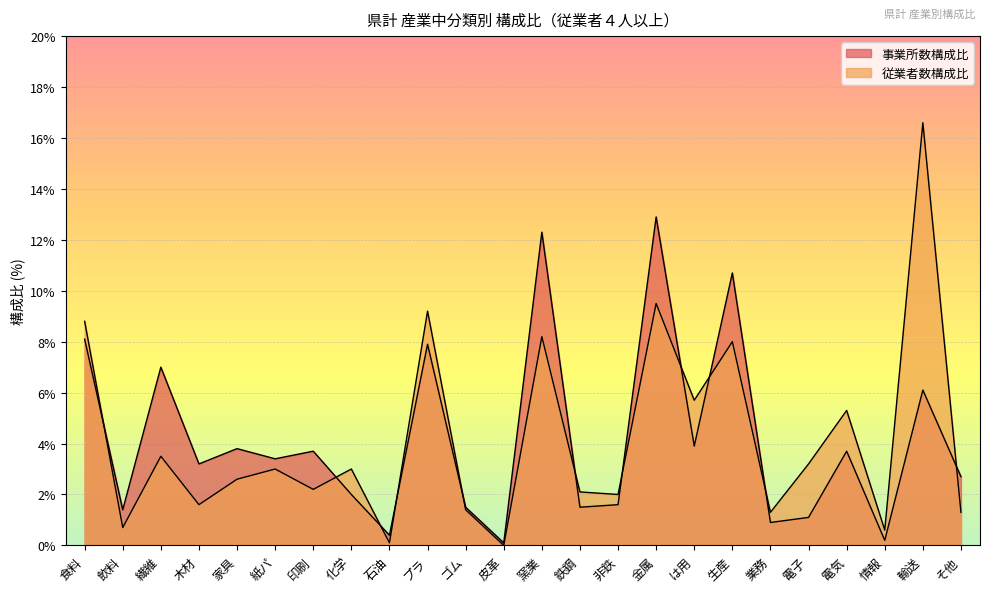

Reading left to right, transcribe all the data shown in this chart.

事業所数構成比: 食料=8.1	飲料=1.4	繊維=7.0	木材=3.2	家具=3.8	紙パ=3.4	印刷=3.7	化学=2.0	石油=0.4	プラ=7.9	ゴム=1.5	皮革=0.1	窯業=12.3	鉄鋼=1.5	非鉄=1.6	金属=12.9	は用=3.9	生産=10.7	業務=0.9	電子=1.1	電気=3.7	情報=0.2	輸送=6.1	そ他=2.7
従業者数構成比: 食料=8.8	飲料=0.7	繊維=3.5	木材=1.6	家具=2.6	紙パ=3.0	印刷=2.2	化学=3.0	石油=0.1	プラ=9.2	ゴム=1.4	皮革=0.0	窯業=8.2	鉄鋼=2.1	非鉄=2.0	金属=9.5	は用=5.7	生産=8.0	業務=1.3	電子=3.2	電気=5.3	情報=0.6	輸送=16.6	そ他=1.3